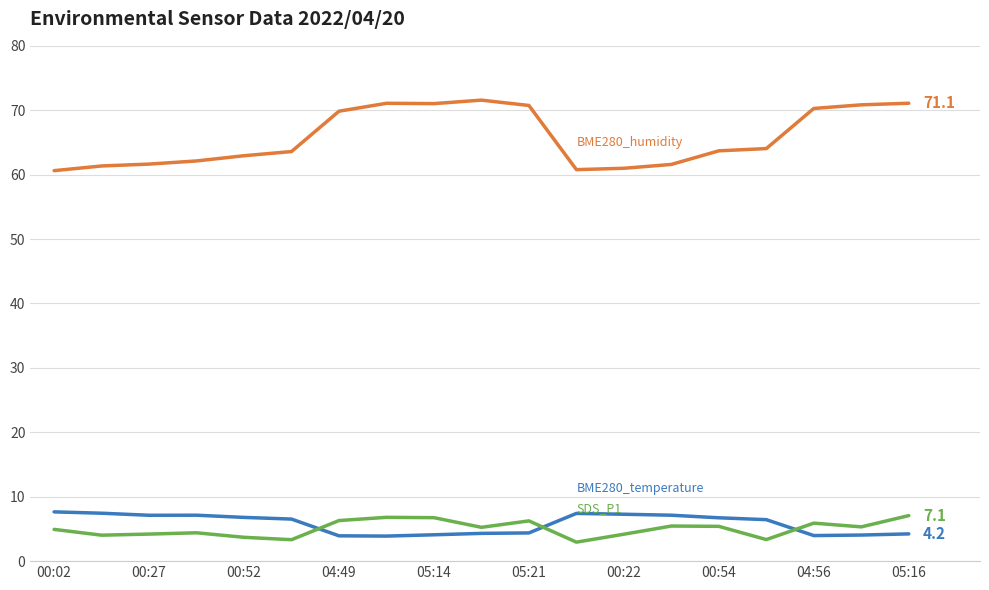

What is the smallest value displayed?

3.0